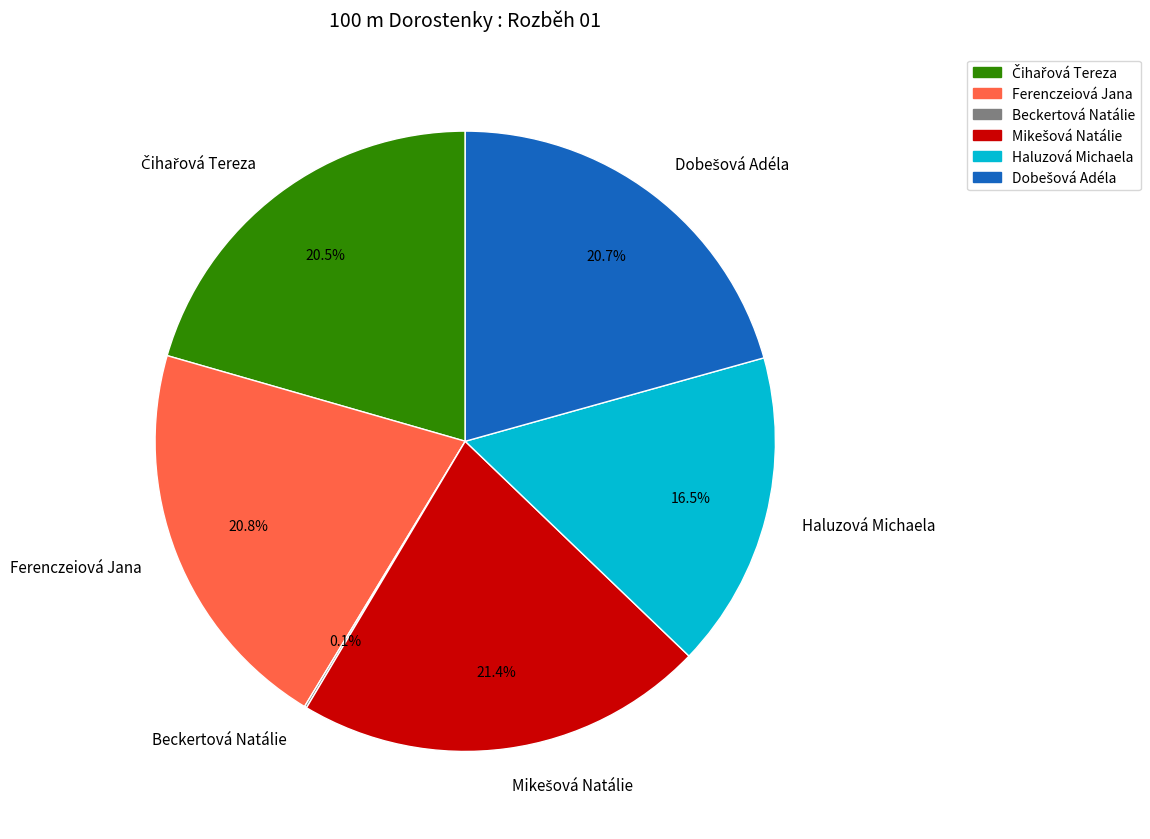

What percentage is NOT represented by Haluzová Michaela?

83.5%